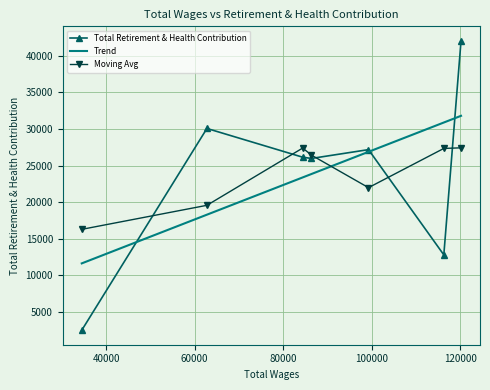

Rank the categories by value from lowest to highest.

34483.0, 116266.0, 86355.0, 84393.0, 99254.0, 62759.0, 120156.0